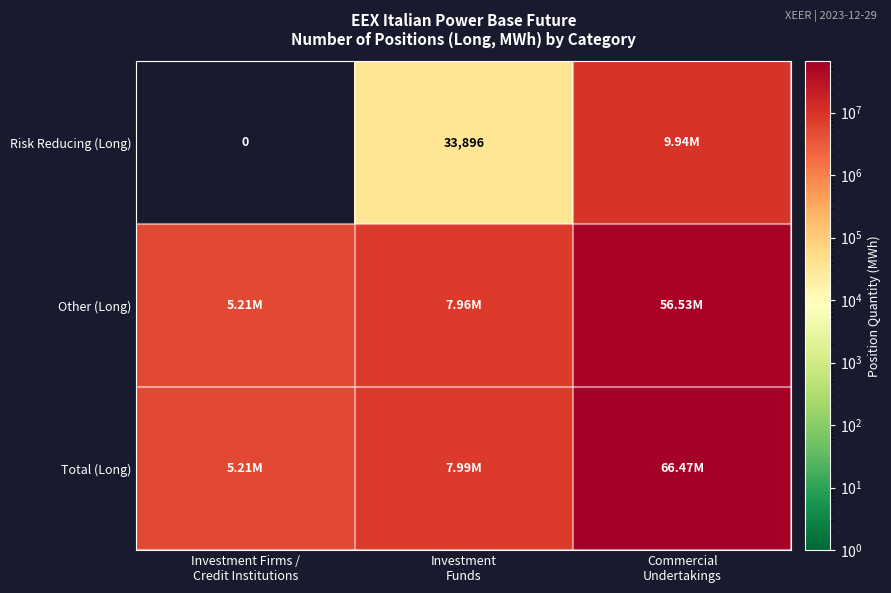

What is the average value of the Total (Long) series?

26556761.3